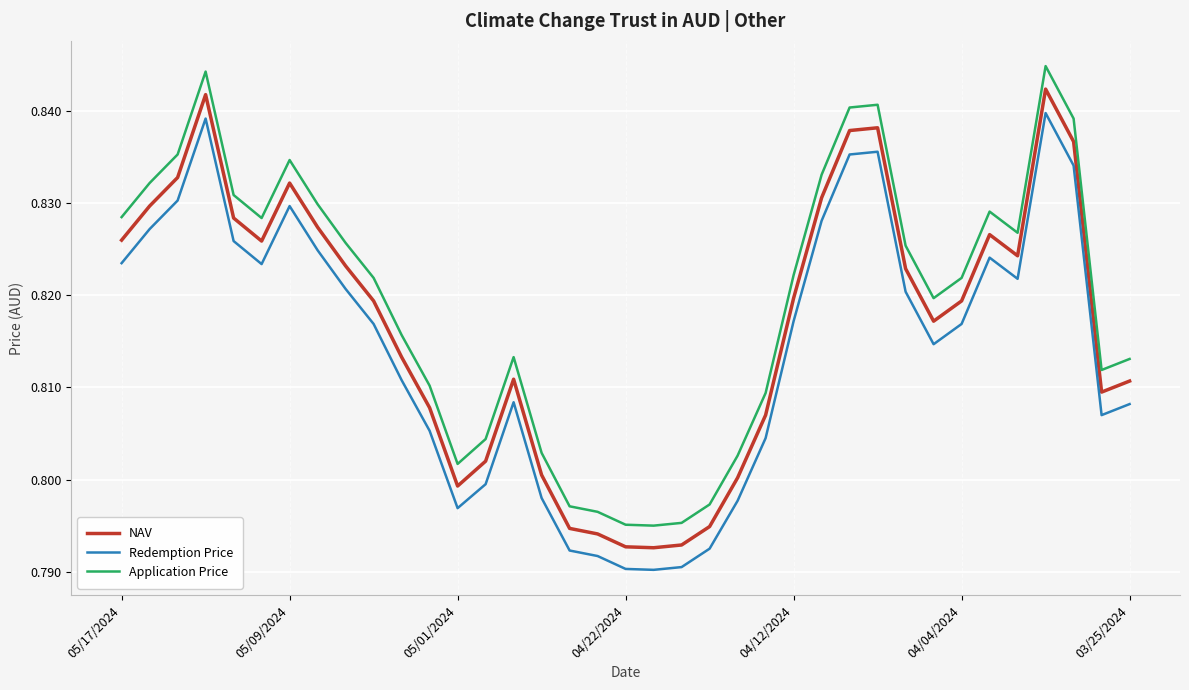

True or false: Application Price has more than 1 points higher than both neighbors.

True